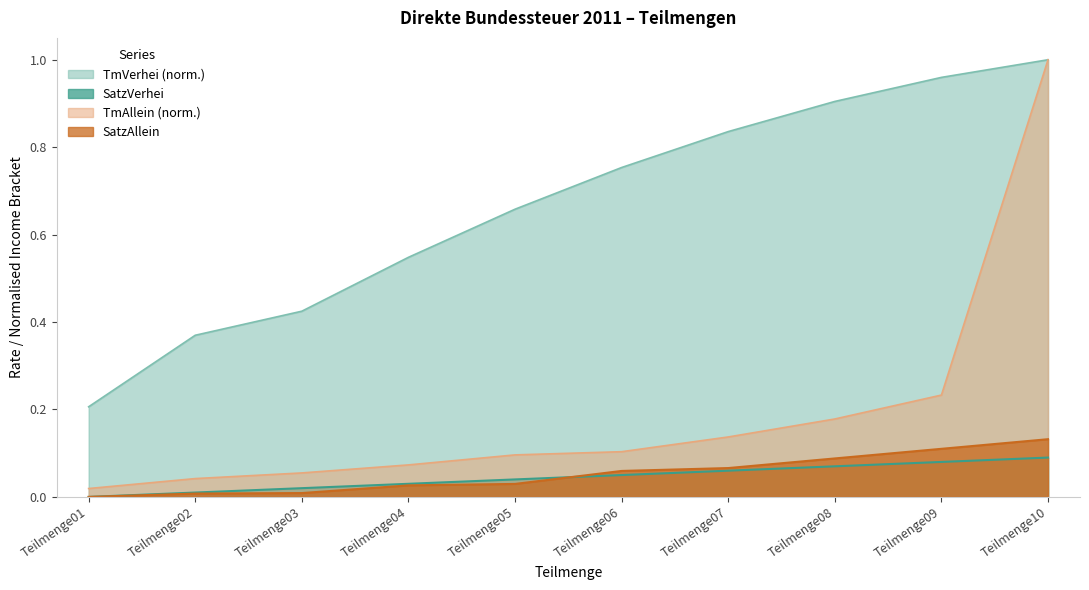

Which category has the highest value in the TmVerhei series?

Teilmenge10